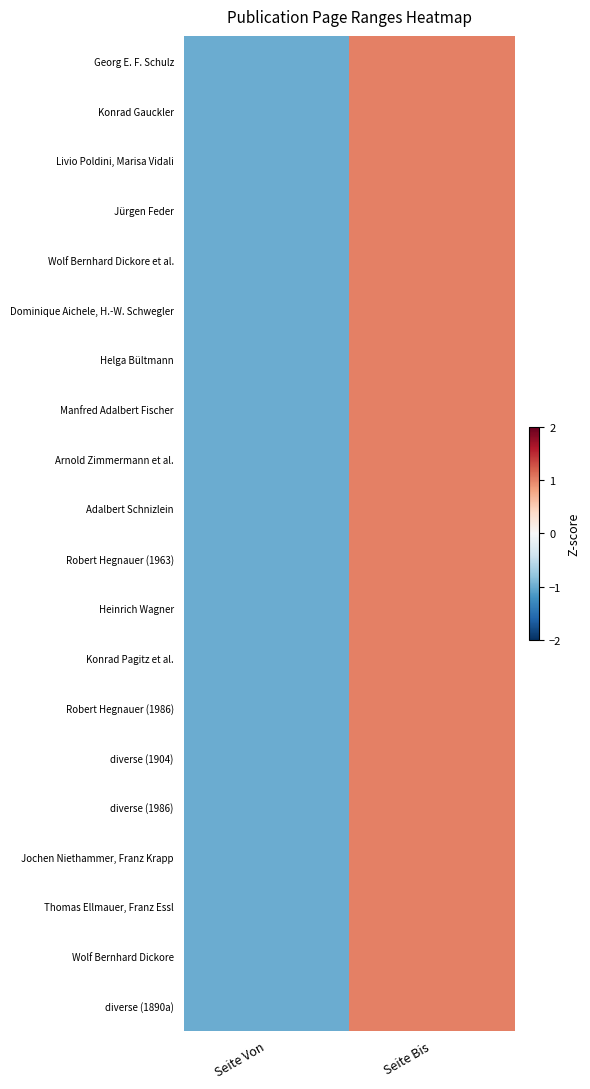

Reading right to left, transcribe all the data shown in this chart.

Georg E. F. Schulz: Seite Bis=1	Seite Von=-1
Konrad Gauckler: Seite Bis=1	Seite Von=-1
Livio Poldini, Marisa Vidali: Seite Bis=1	Seite Von=-1
Jürgen Feder: Seite Bis=1	Seite Von=-1
Wolf Bernhard Dickore et al.: Seite Bis=1	Seite Von=-1
Dominique Aichele, H.-W. Schwegler: Seite Bis=1	Seite Von=-1
Helga Bültmann: Seite Bis=1	Seite Von=-1
Manfred Adalbert Fischer: Seite Bis=1	Seite Von=-1
Arnold Zimmermann et al.: Seite Bis=1	Seite Von=-1
Adalbert Schnizlein: Seite Bis=1	Seite Von=-1
Robert Hegnauer (1963): Seite Bis=1	Seite Von=-1
Heinrich Wagner: Seite Bis=1	Seite Von=-1
Konrad Pagitz et al.: Seite Bis=1	Seite Von=-1
Robert Hegnauer (1986): Seite Bis=1	Seite Von=-1
diverse (1904): Seite Bis=1	Seite Von=-1
diverse (1986): Seite Bis=1	Seite Von=-1
Jochen Niethammer, Franz Krapp: Seite Bis=1	Seite Von=-1
Thomas Ellmauer, Franz Essl: Seite Bis=1	Seite Von=-1
Wolf Bernhard Dickore: Seite Bis=1	Seite Von=-1
diverse (1890a): Seite Bis=1	Seite Von=-1